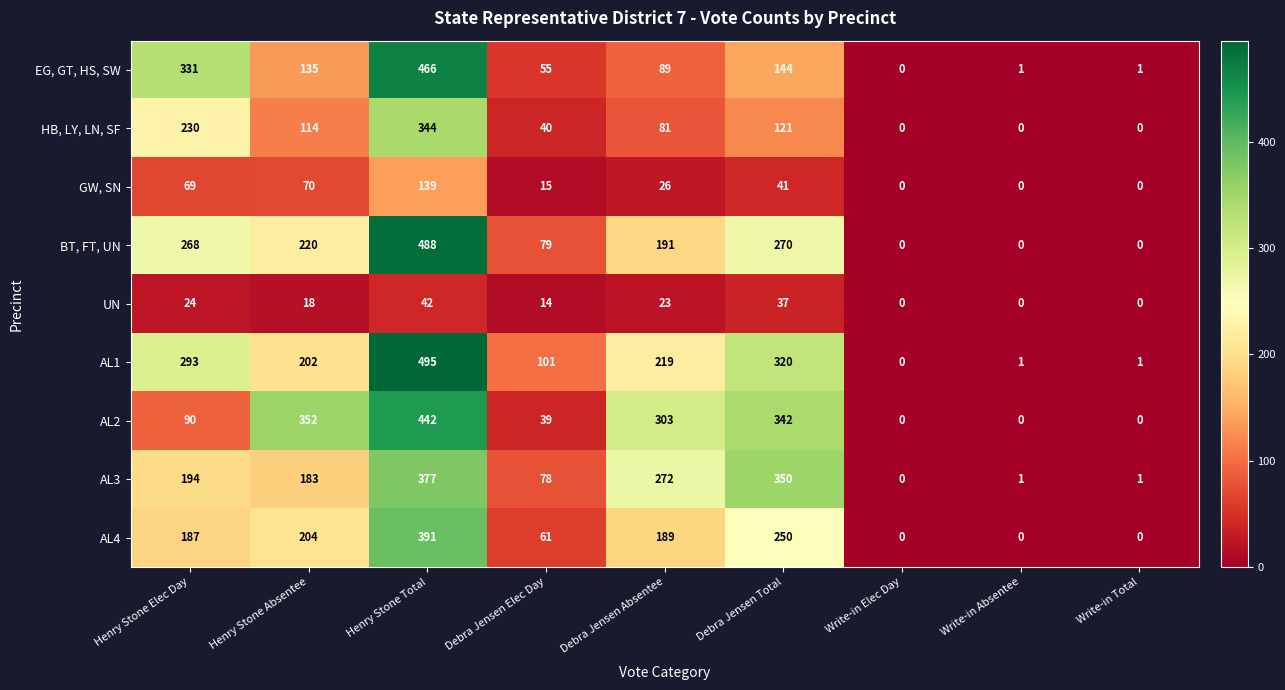

How many data points in AL3 are less than 183?

4